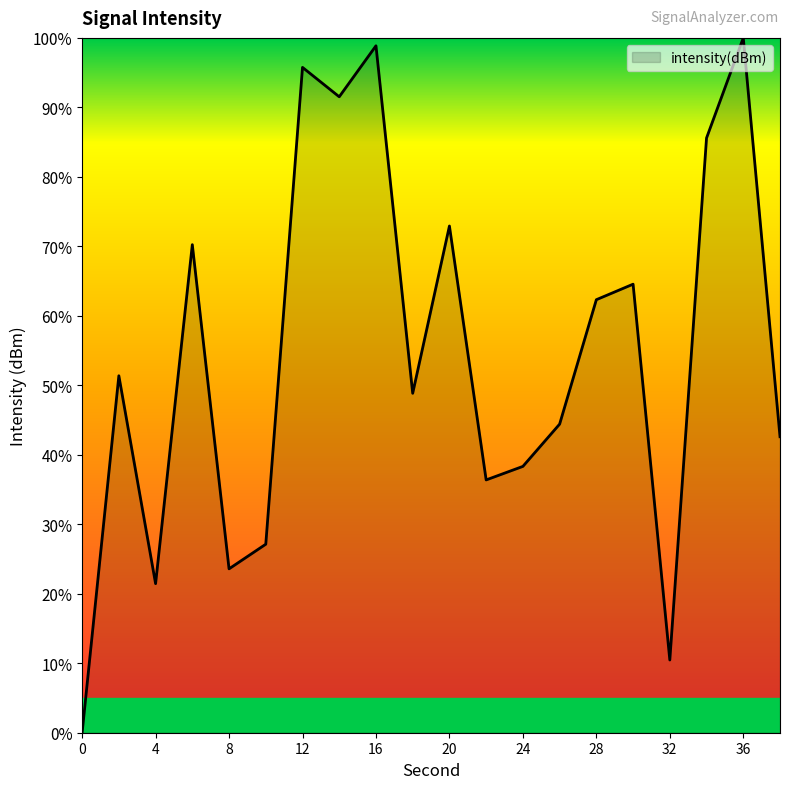

What is the maximum value shown in the chart?

100.0